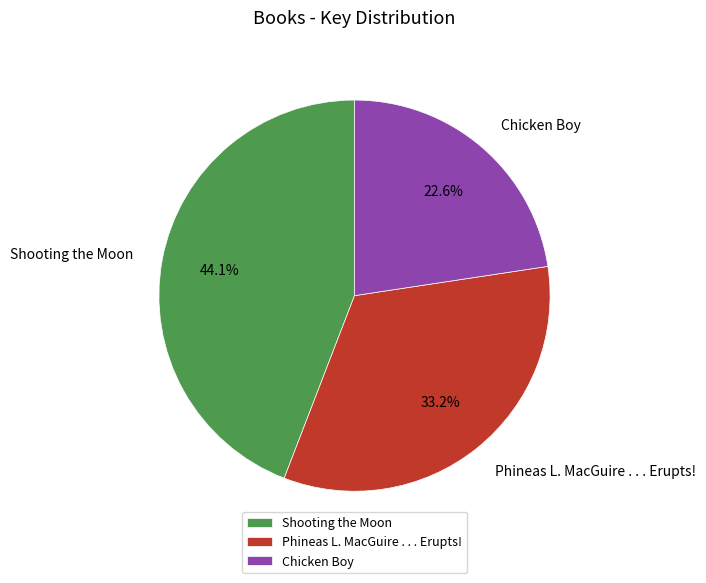

To the nearest percent, what is the difference between the Shooting the Moon and Phineas L. MacGuire . . . Erupts! slice percentages?

11%